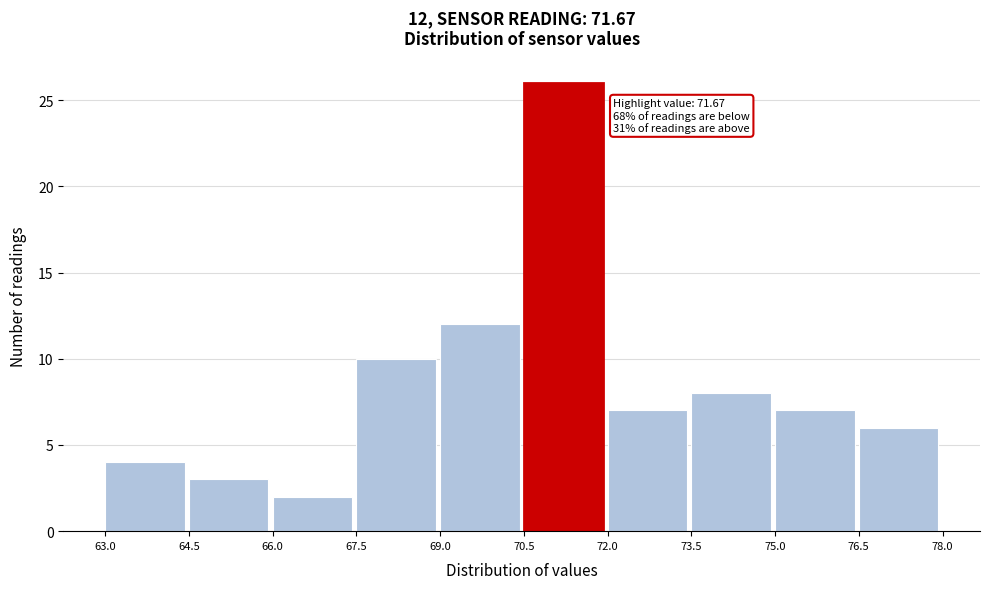

Over which range of the x-axis is the bar tallest?

70.5 to 72.0